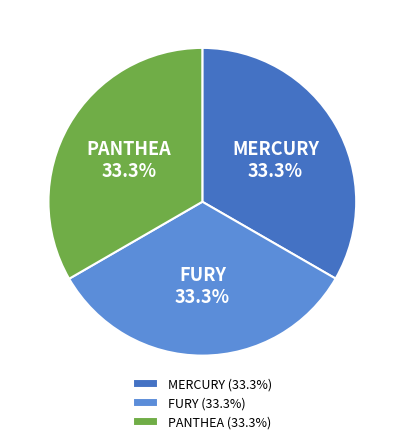

How many slices are in this pie chart?

3